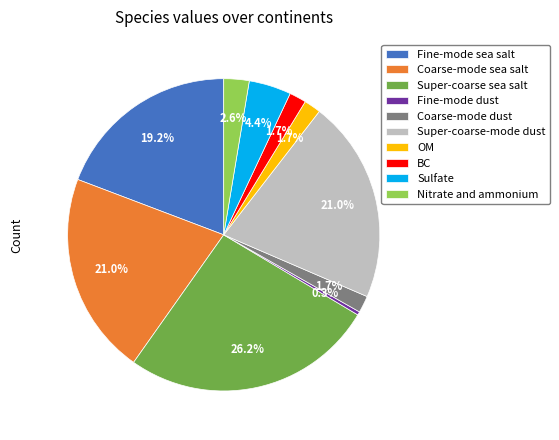

To the nearest percent, what percentage of the pie is Coarse-mode sea salt?

21%